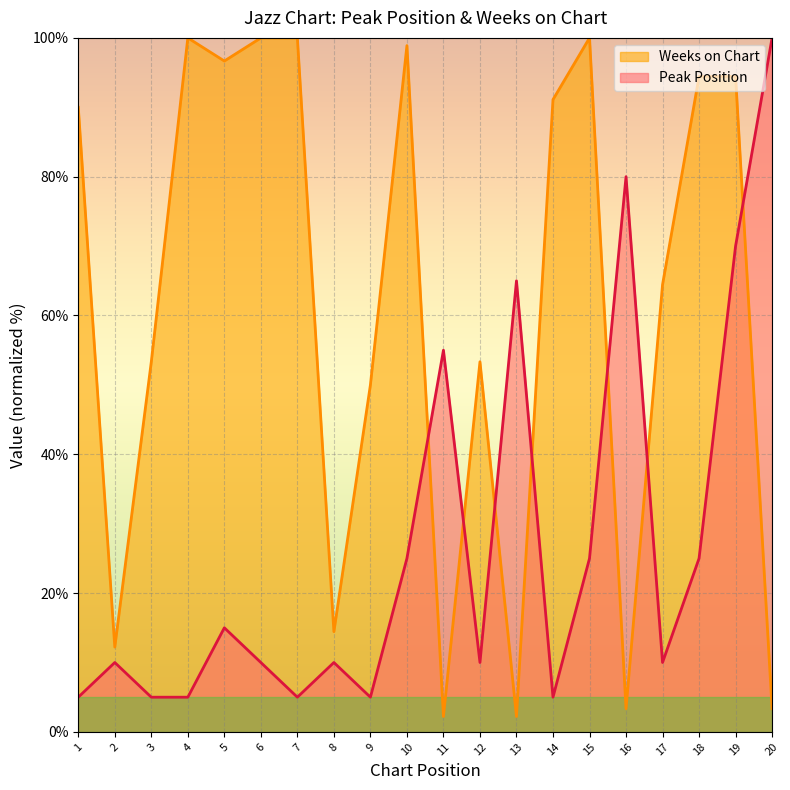

How many data points in Peak Position are above 10?

9